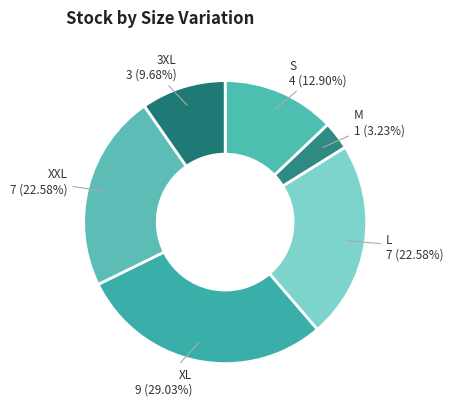

What is the smallest slice in the pie chart?

M